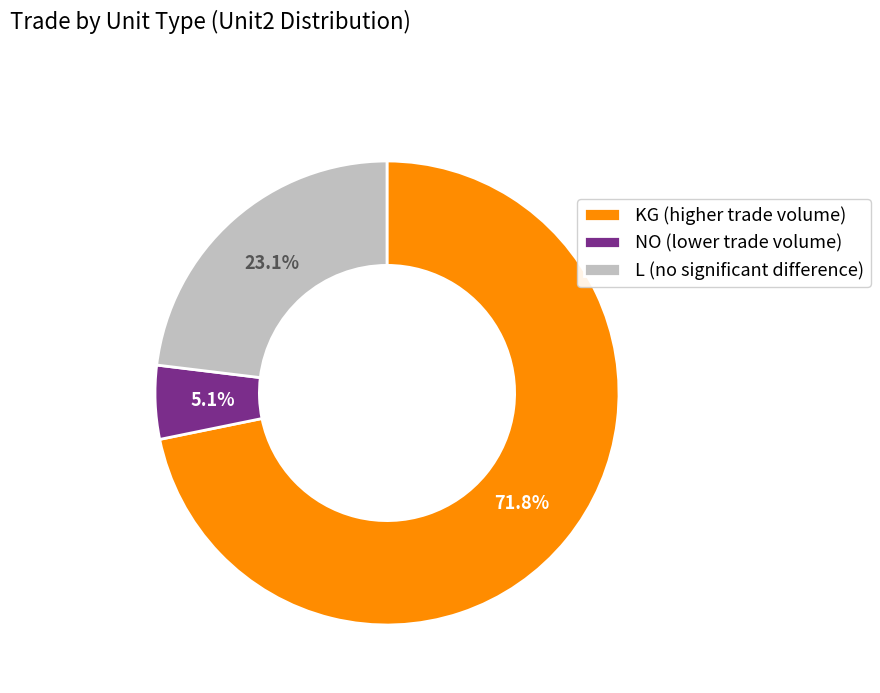

What percentage is NOT represented by NO?

94.9%